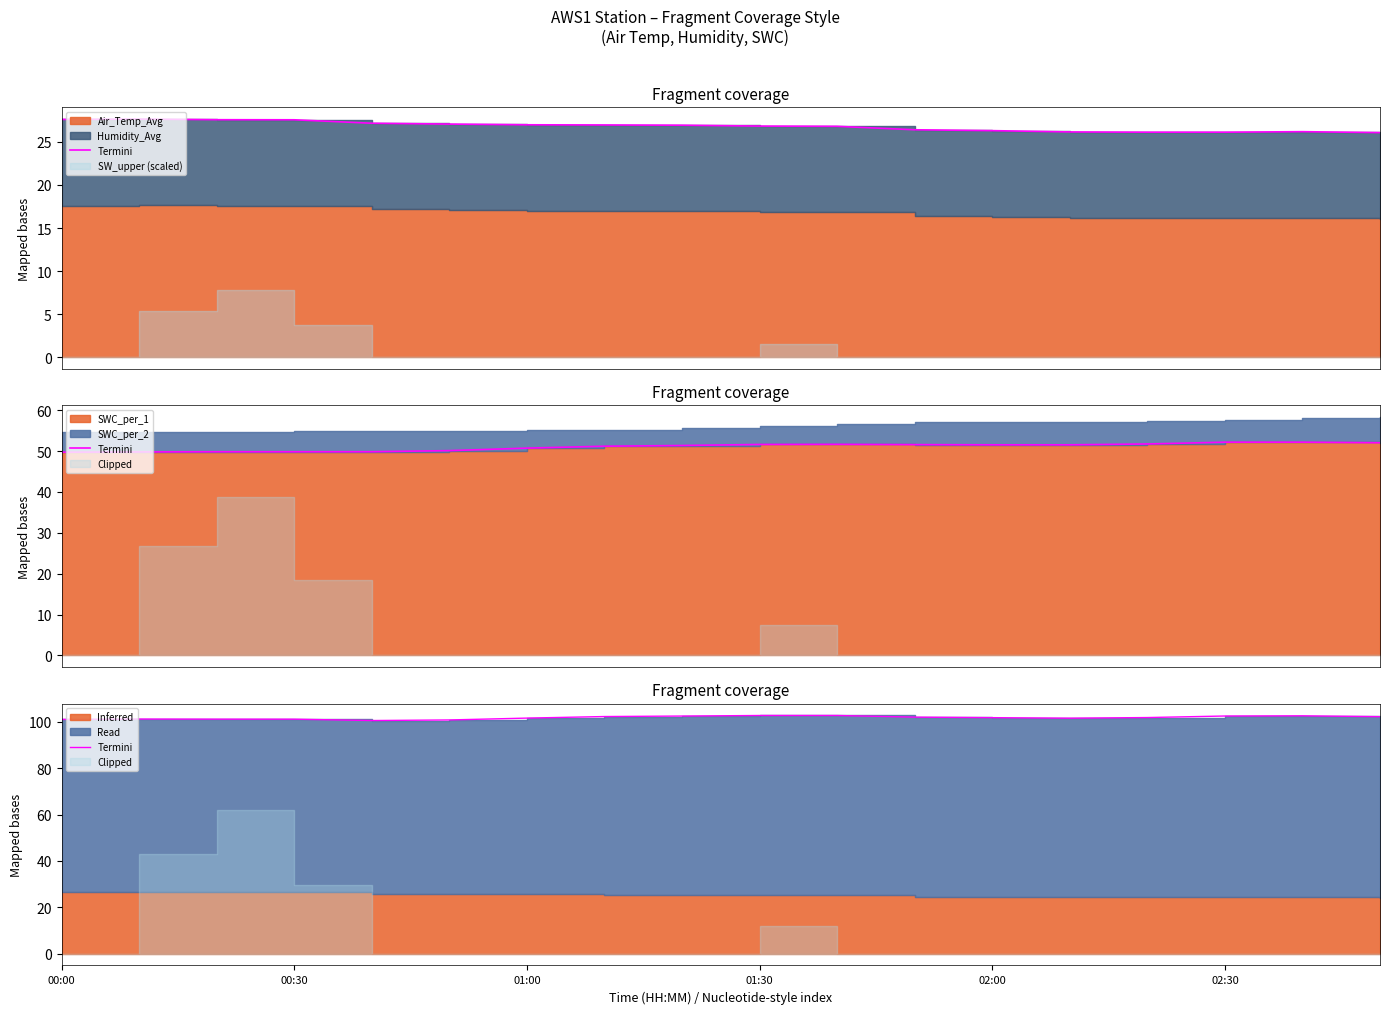

What is the difference between the second highest and minimum values?

2.2